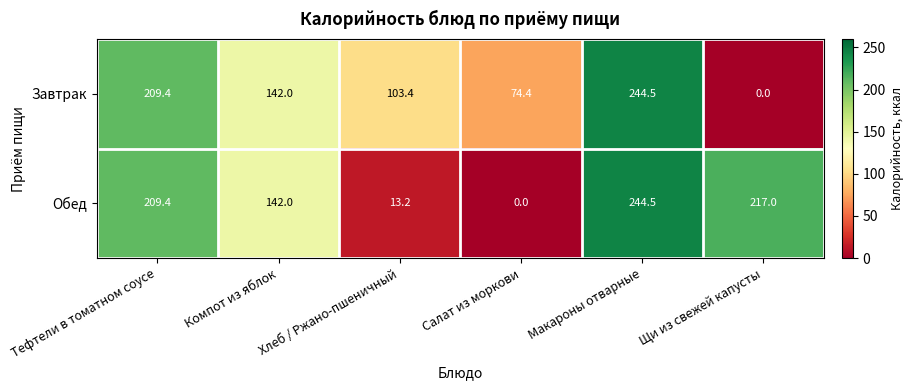

Between Компот из яблок and Хлеб / Ржано-пшеничный, which series saw the biggest shift?

Обед